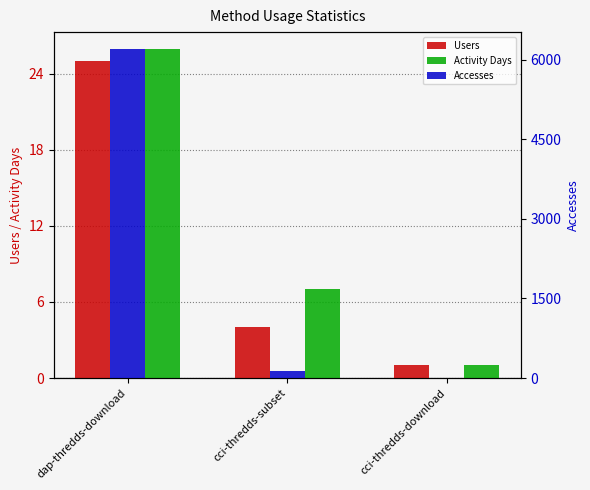

The Activity Days series shows 26 at dap-thredds-download. True or false?

True